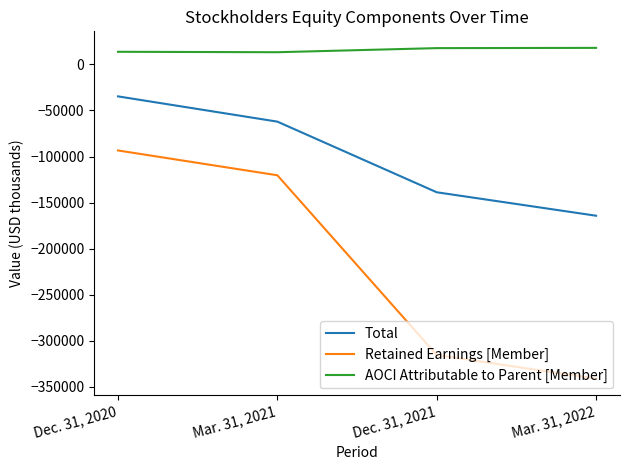

What is the sum of all AOCI Attributable to Parent [Member] values?

62668